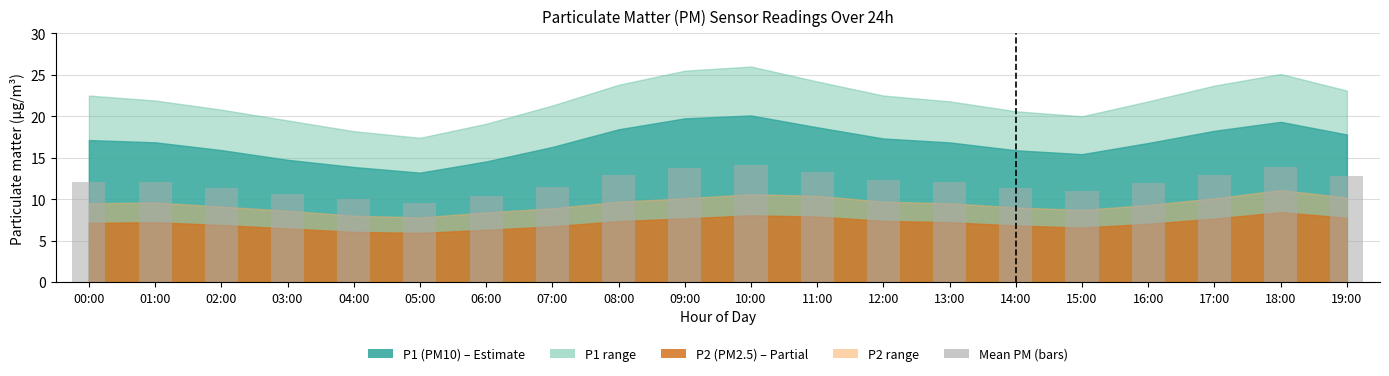

What is the change in value from 03:00 to 16:00?

+1.3